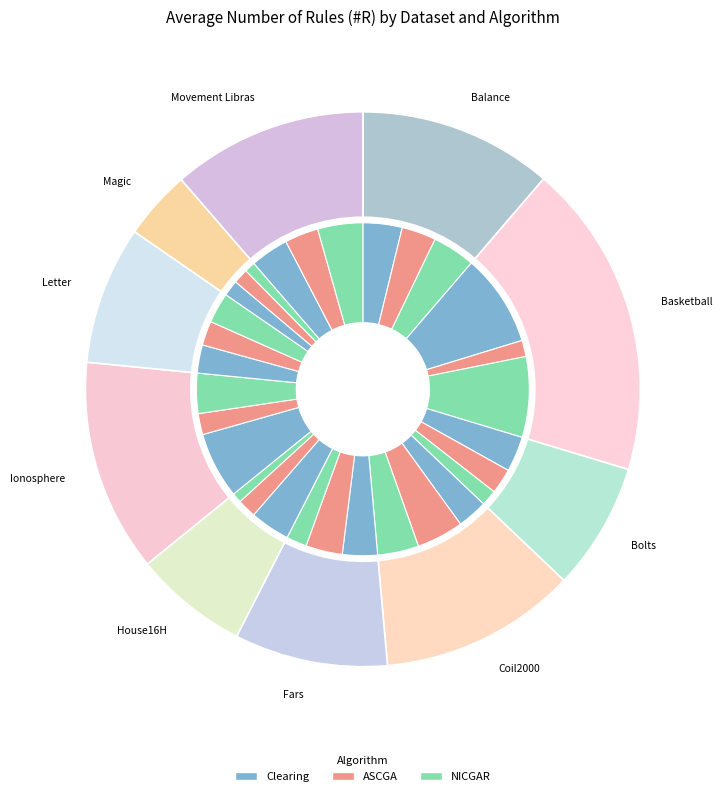

Between Balance and House16H, which series saw the biggest shift?

NICGAR